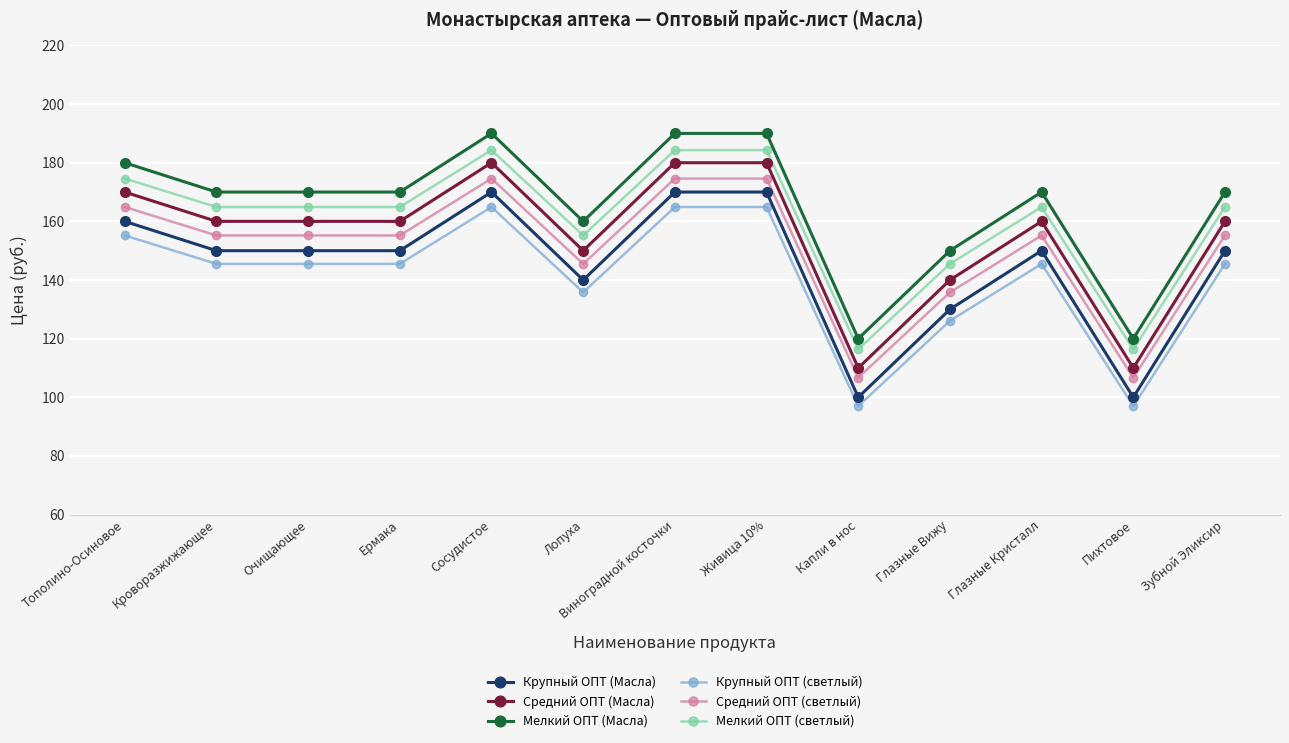

Reading right to left, list all the values displayed in this chart.

Крупный ОПТ (Масла): 150.0	100.0	150.0	130.0	100.0	170.0	170.0	140.0	170.0	150.0	150.0	150.0	160.0
Средний ОПТ (Масла): 160.0	110.0	160.0	140.0	110.0	180.0	180.0	150.0	180.0	160.0	160.0	160.0	170.0
Мелкий ОПТ (Масла): 170.0	120.0	170.0	150.0	120.0	190.0	190.0	160.0	190.0	170.0	170.0	170.0	180.0
Крупный ОПТ (светлый): 145.5	97.0	145.5	126.1	97.0	164.9	164.9	135.8	164.9	145.5	145.5	145.5	155.2
Средний ОПТ (светлый): 155.2	106.7	155.2	135.8	106.7	174.6	174.6	145.5	174.6	155.2	155.2	155.2	164.9
Мелкий ОПТ (светлый): 164.9	116.4	164.9	145.5	116.4	184.3	184.3	155.2	184.3	164.9	164.9	164.9	174.6